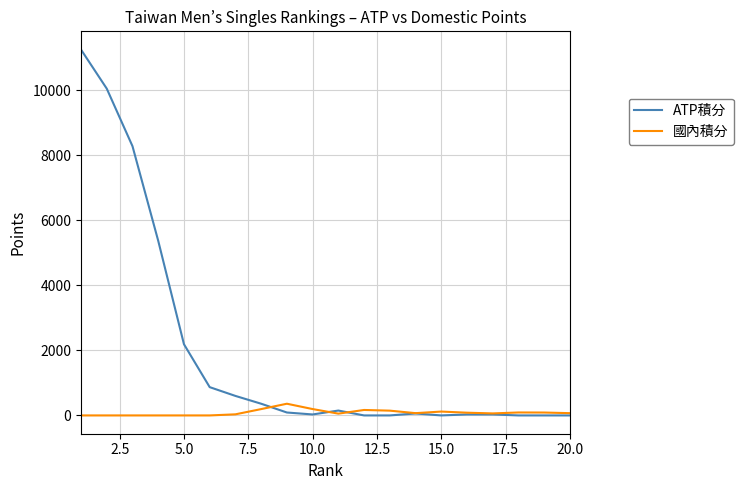

Which series has the widest spread of values?

ATP積分